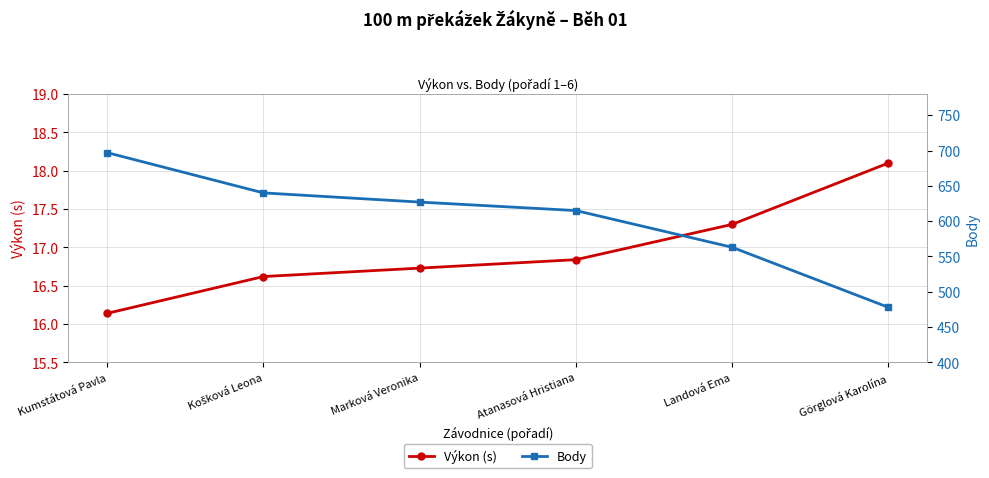

Does the chart have visible grid lines?

Yes